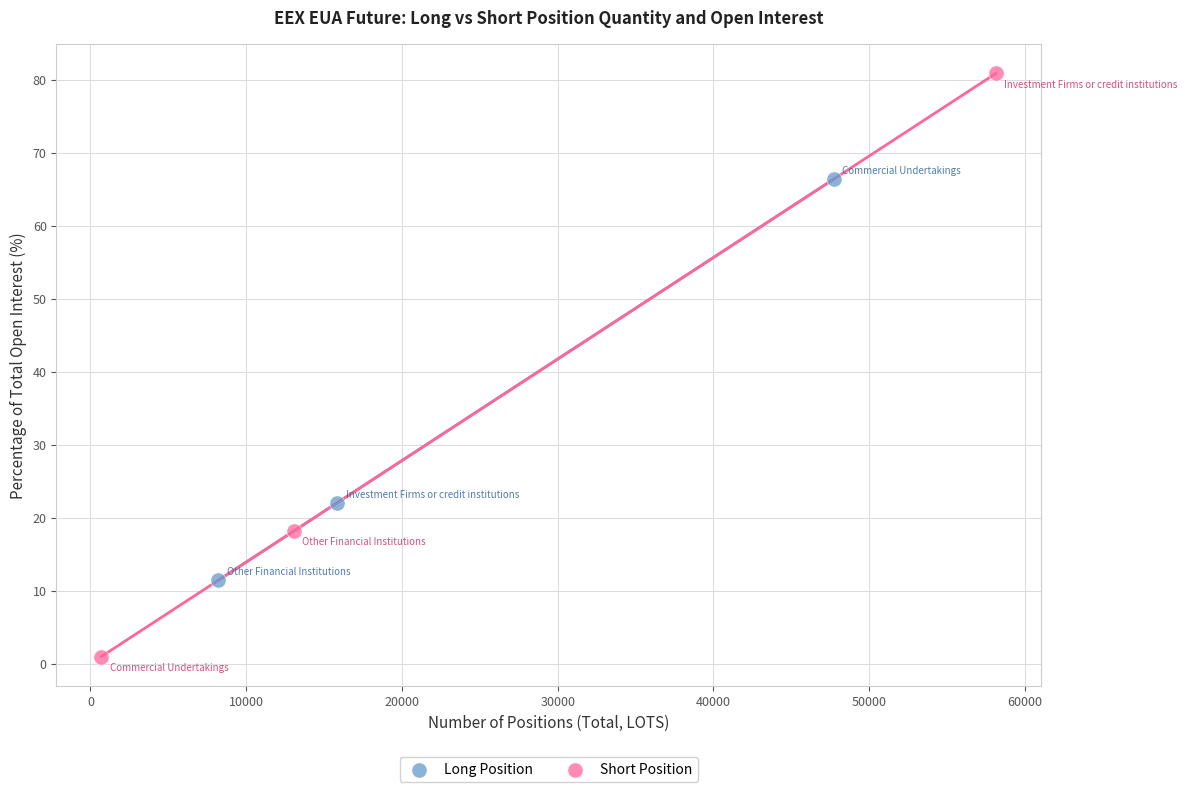

Which series contains the highest Y value?

Short Position